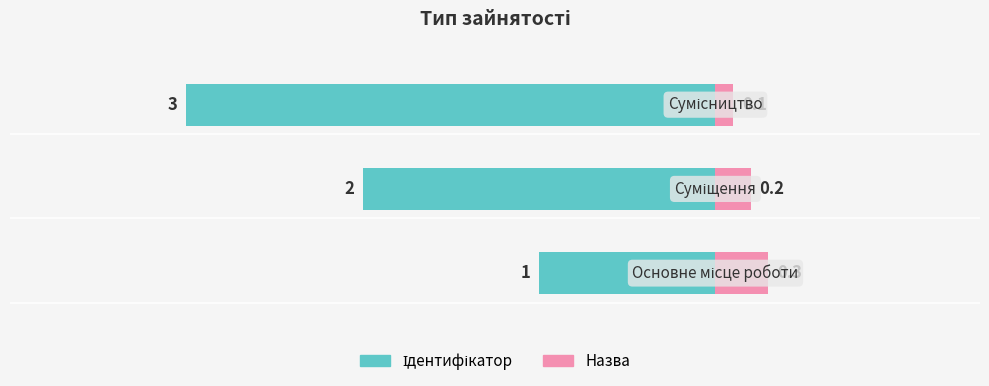

How many values in the Ідентифікатор series exceed -2?

1